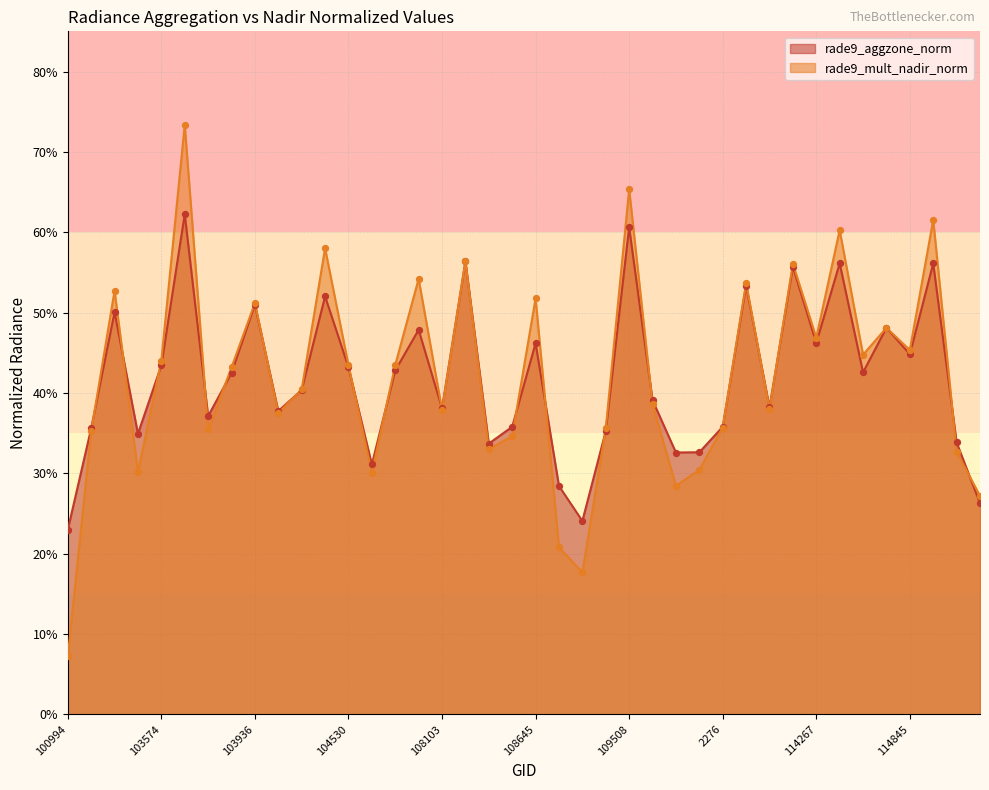

Is the value of rade9_aggzone_norm at 114845 greater than the value of rade9_mult_nadir_norm at 102972?

No